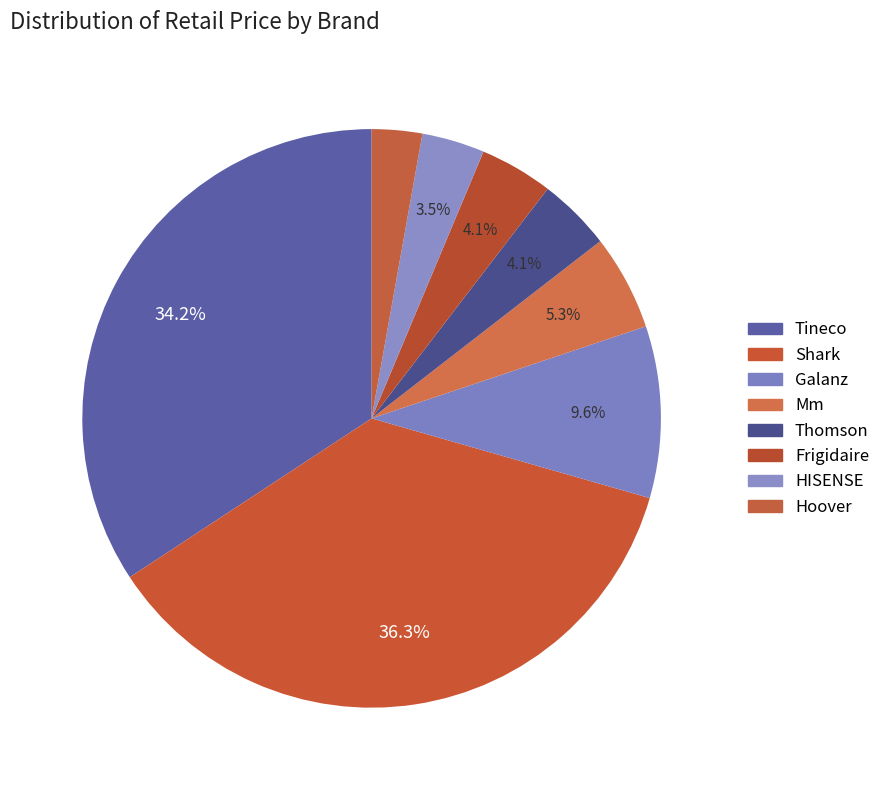

Count the number of slices in the pie.

8